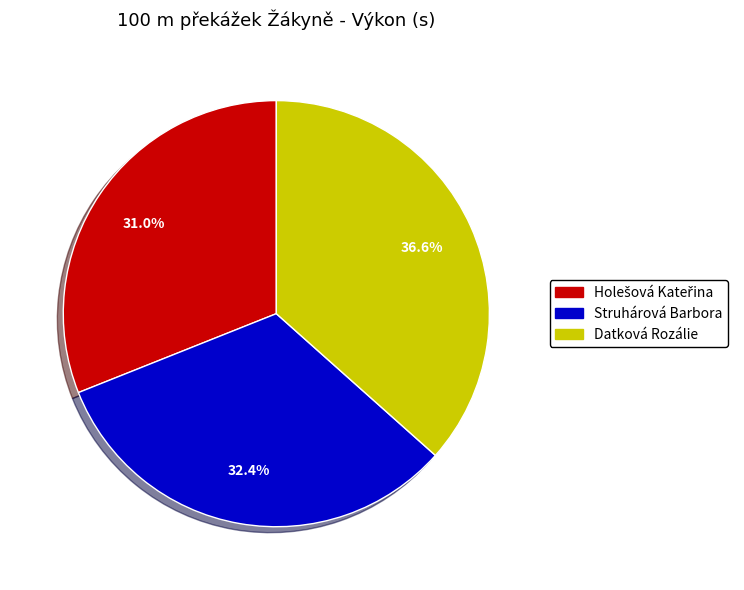

Does any single category account for the majority?

No